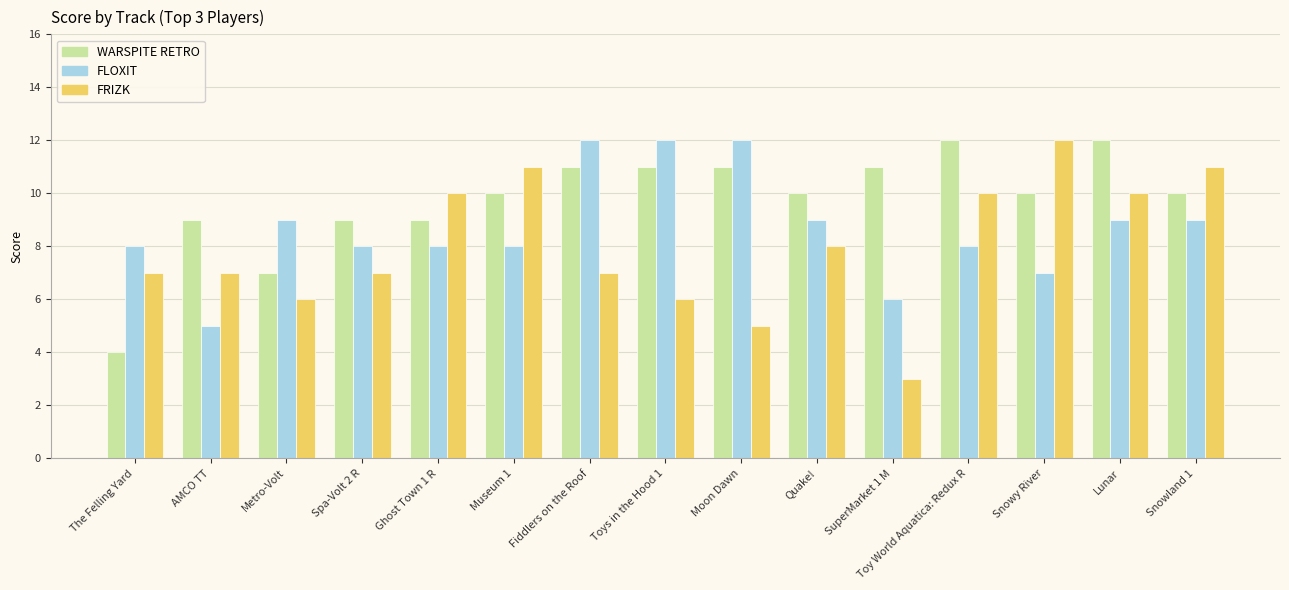

What is the highest value of the WARSPITE RETRO series?

12